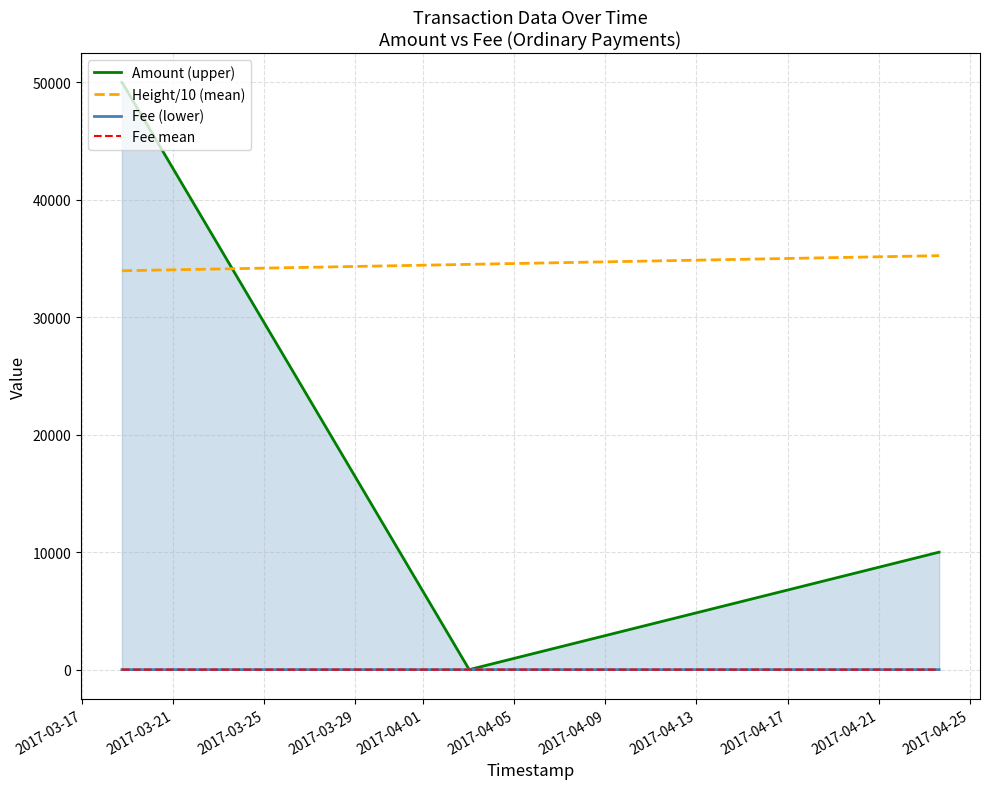

What is the difference between the maximum and second lowest values in the Fee (lower) series?

4.0